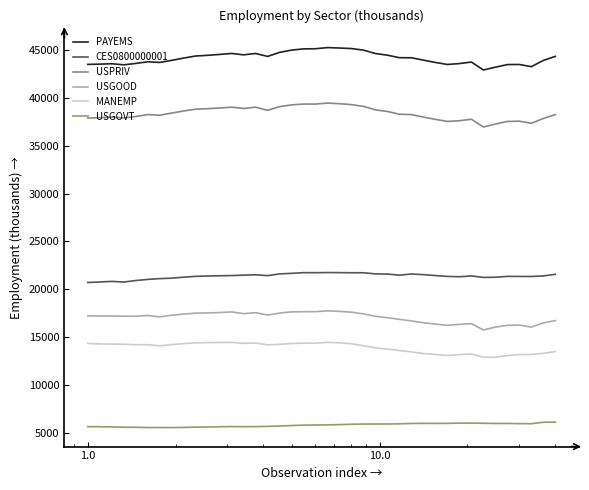

What are all the series names shown in the legend?

PAYEMS, CES0800000001, USPRIV, USGOOD, MANEMP, USGOVT